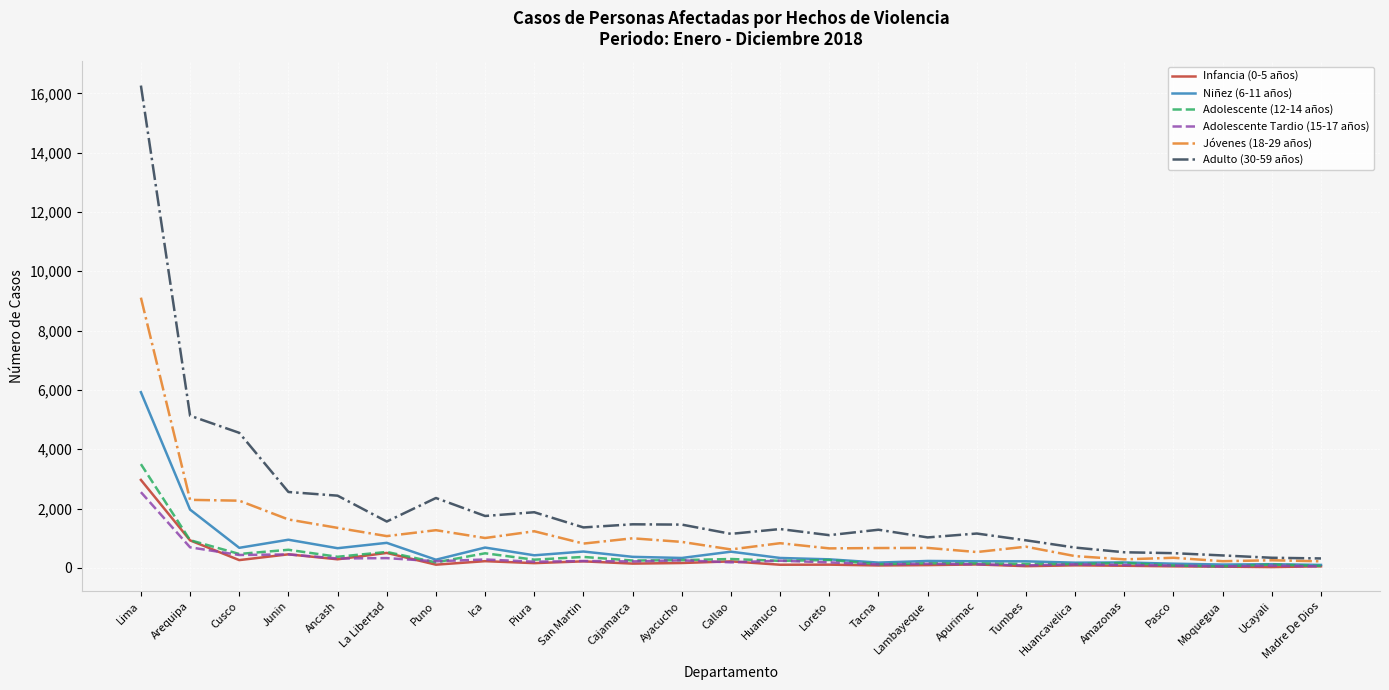

At how many categories does at least one series exceed 4878?

2